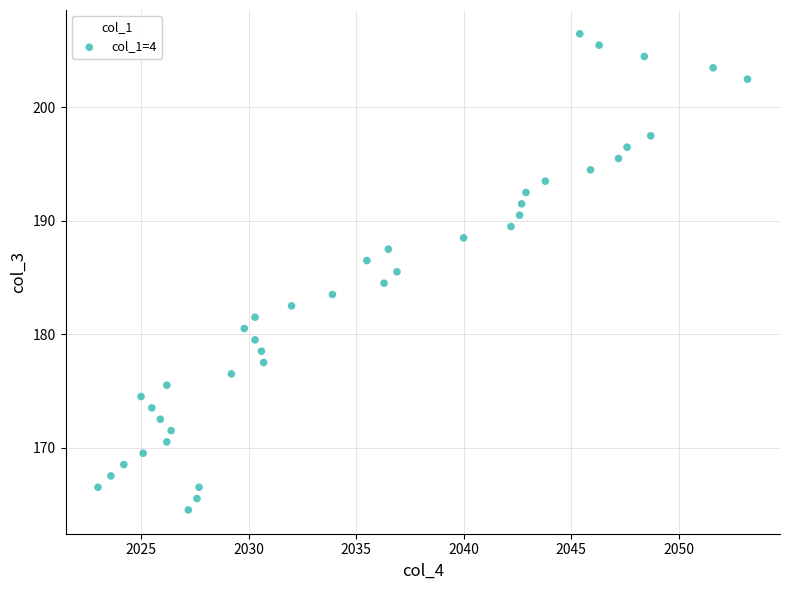

What is the range of Y values (max minus min)?

42.0